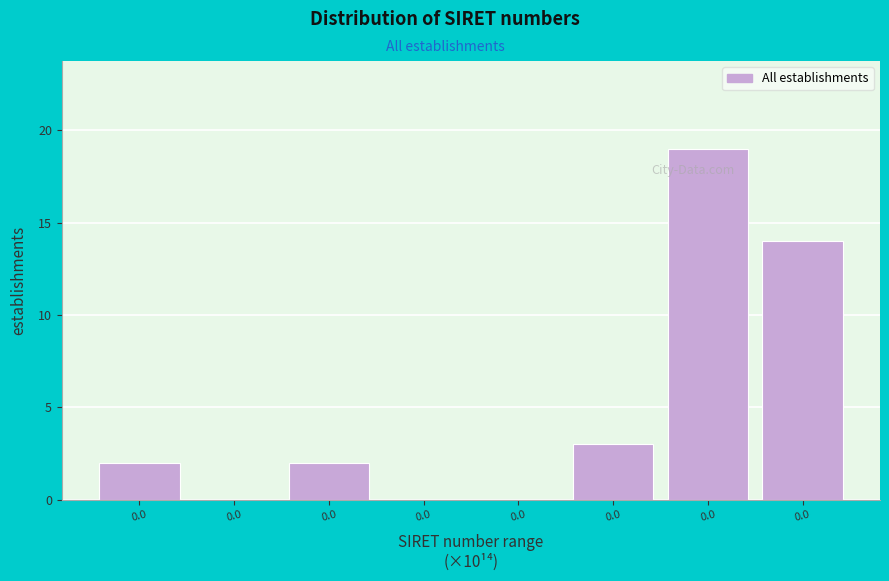

Are the bars horizontal?

No